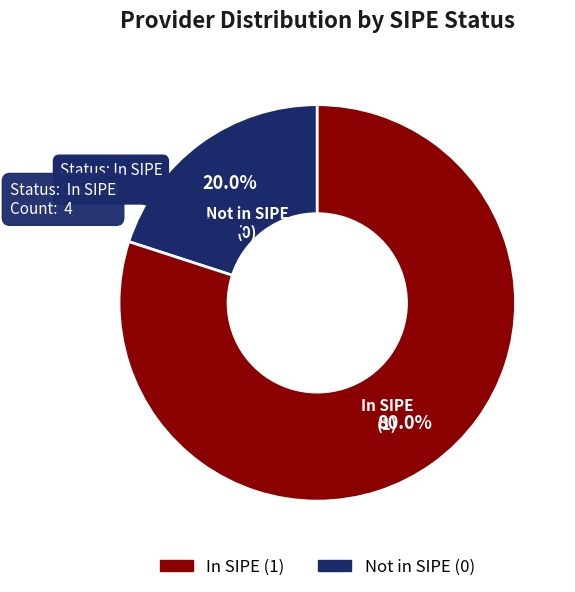

How many segments does this pie chart have?

2